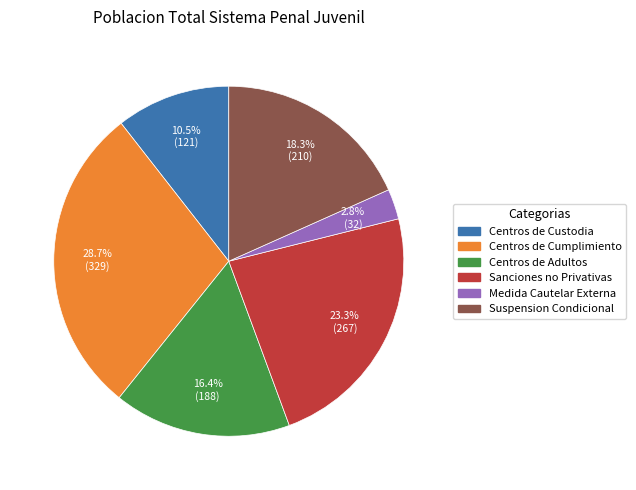

Count the number of slices in the pie.

6